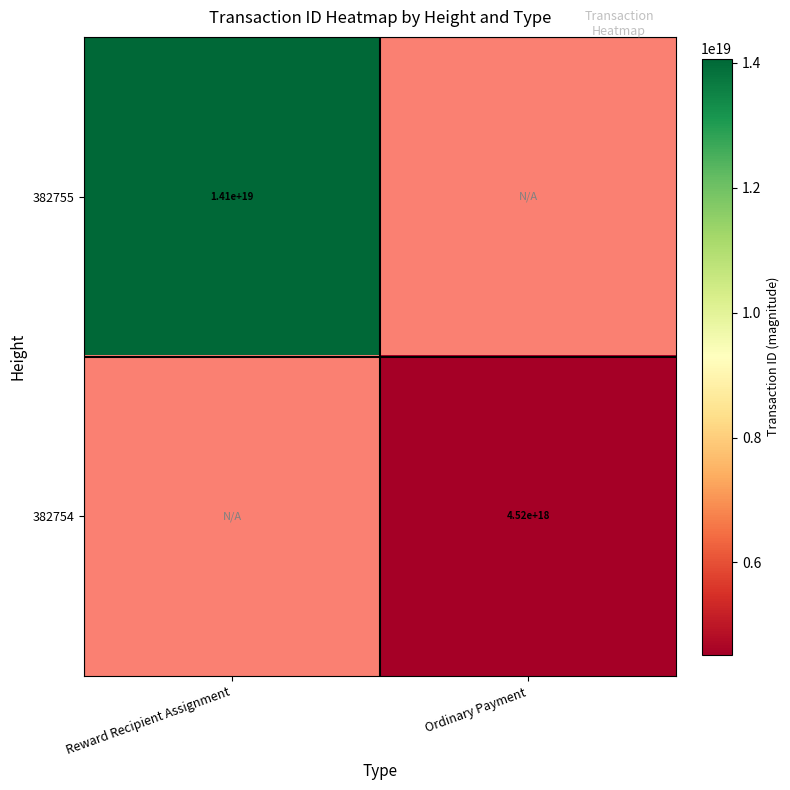

What is the maximum value shown in the chart?

14067320558810546176.0